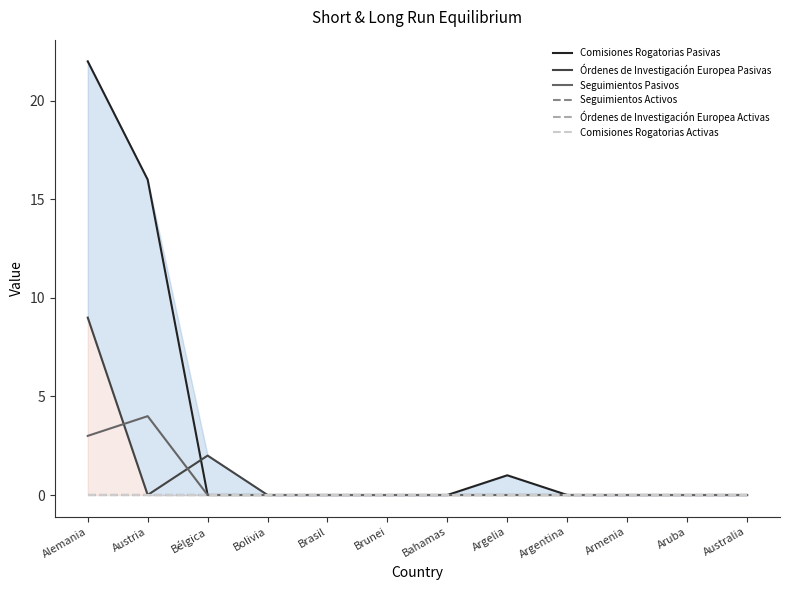

List the series in order of their peak value, highest first.

Comisiones Rogatorias Pasivas, Órdenes de Investigación Europea Pasivas, Seguimientos Pasivos, Seguimientos Activos, Órdenes de Investigación Europea Activas, Comisiones Rogatorias Activas